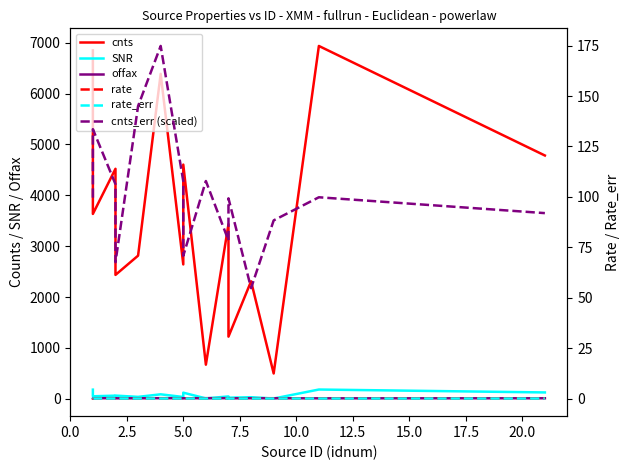

Reading left to right, what are all the values shown in this chart?

cnts: 6847.8	3634.8	4521.3	2436.5	2814.6	6387.2	2642.2	4604.0	672.0	3432.4	1223.5	2310.9	499.3	6935.2	4782.7
SNR: 181.6	51.1	63.6	64.6	39.6	89.8	37.2	122.1	9.4	48.3	23.1	32.5	7.0	183.9	126.9
offax: 12.6	13.2	13.5	11.3	11.9	13.9	13.2	11.2	14.1	14.1	11.2	13.4	13.0	11.2	12.4
rate: 0.1	0.1	0.1	0.0	0.0	0.1	0.0	0.1	0.0	0.0	0.0	0.0	0.0	0.1	0.1
rate_err: 0.0	0.0	0.0	0.0	0.0	0.0	0.0	0.0	0.0	0.0	0.0	0.0	0.0	0.0	0.0
cnts_err (scaled): 99.6	133.6	106.3	67.6	145.0	174.8	107.8	70.8	107.9	78.4	99.3	54.8	88.3	99.8	92.0